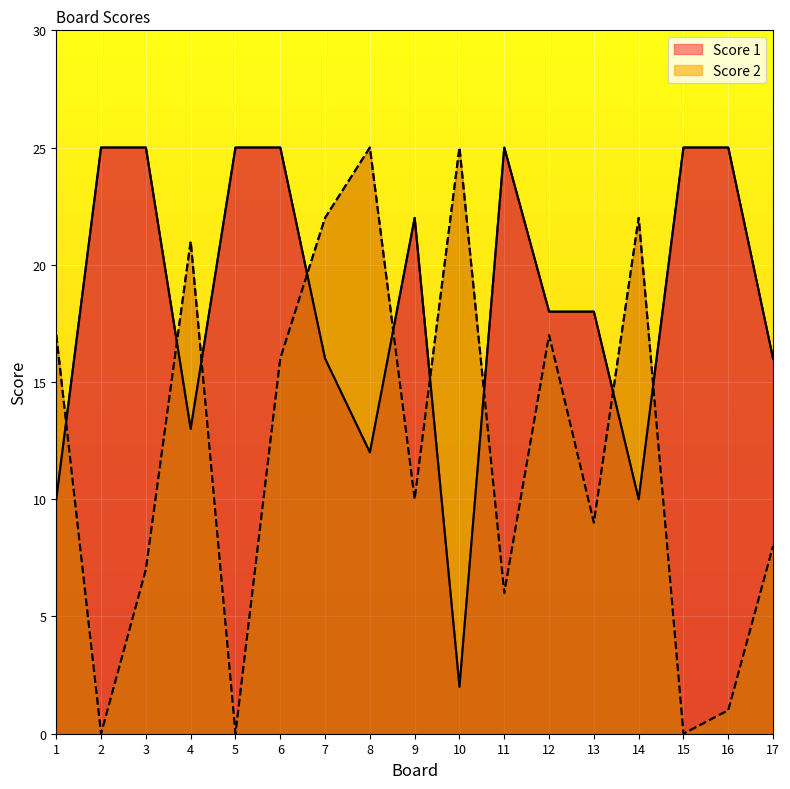

Count the number of data series in this chart.

2